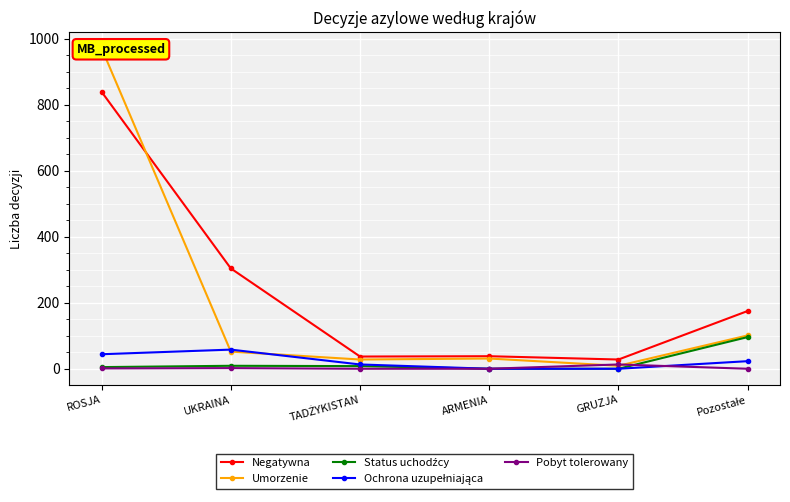

At which label is Status uchodźcy closest to 48?

UKRAINA